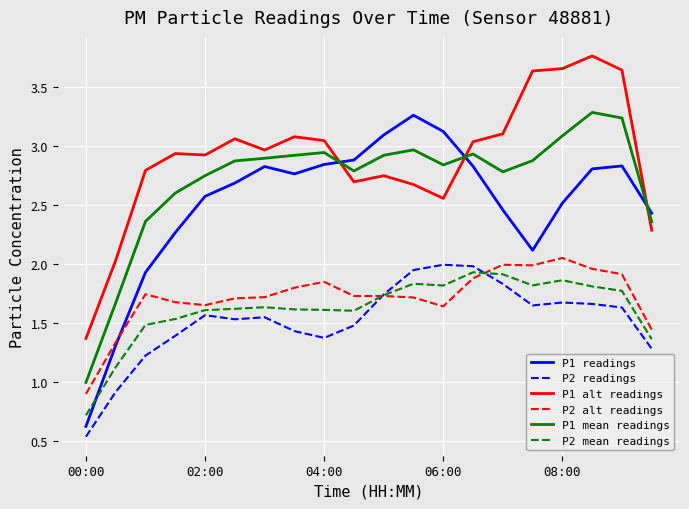

True or false: P2 mean readings and P1 alt readings cross at least once.

False